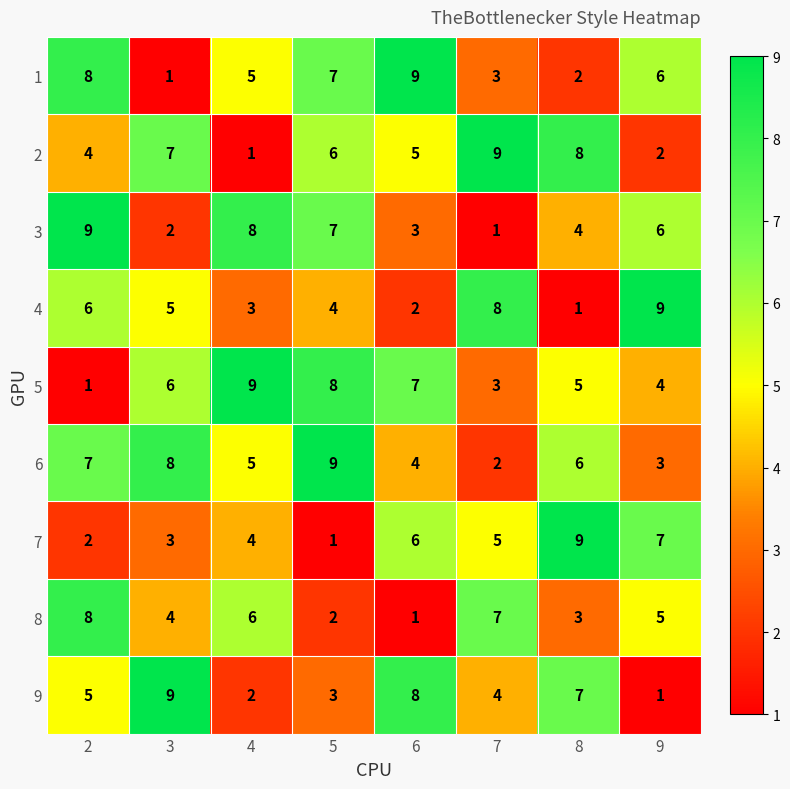

Where is 6 nearest to the value 5?

4